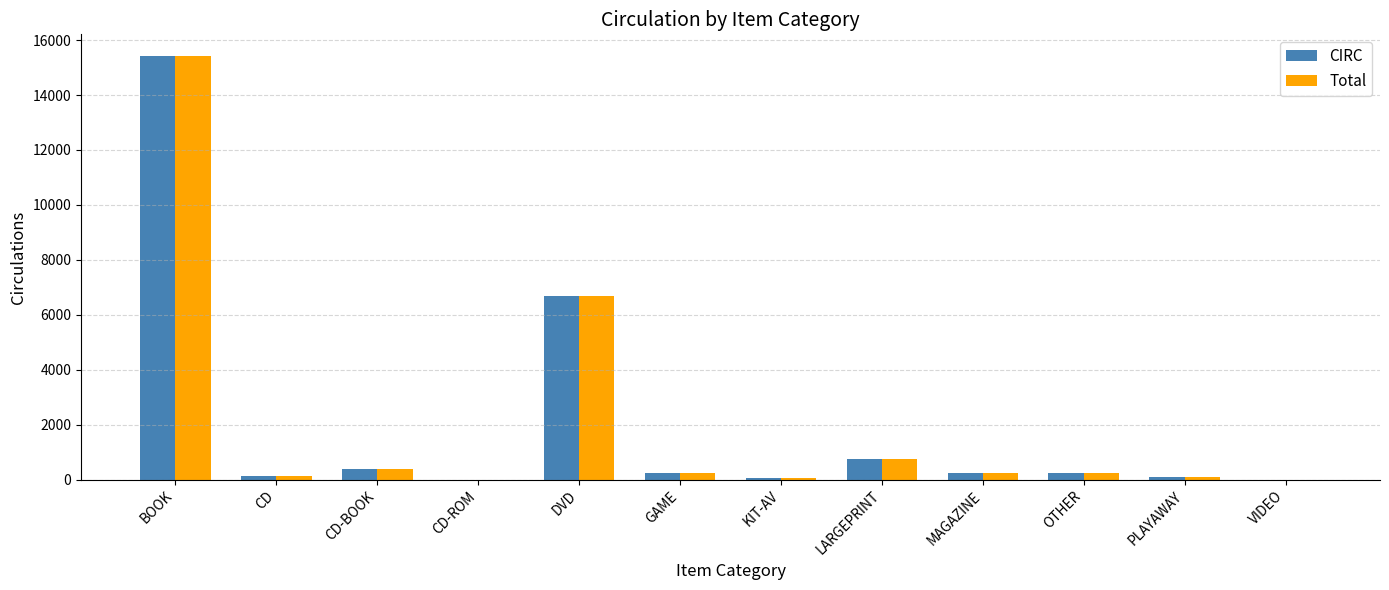

The CIRC series shows 393 at CD-BOOK. True or false?

True